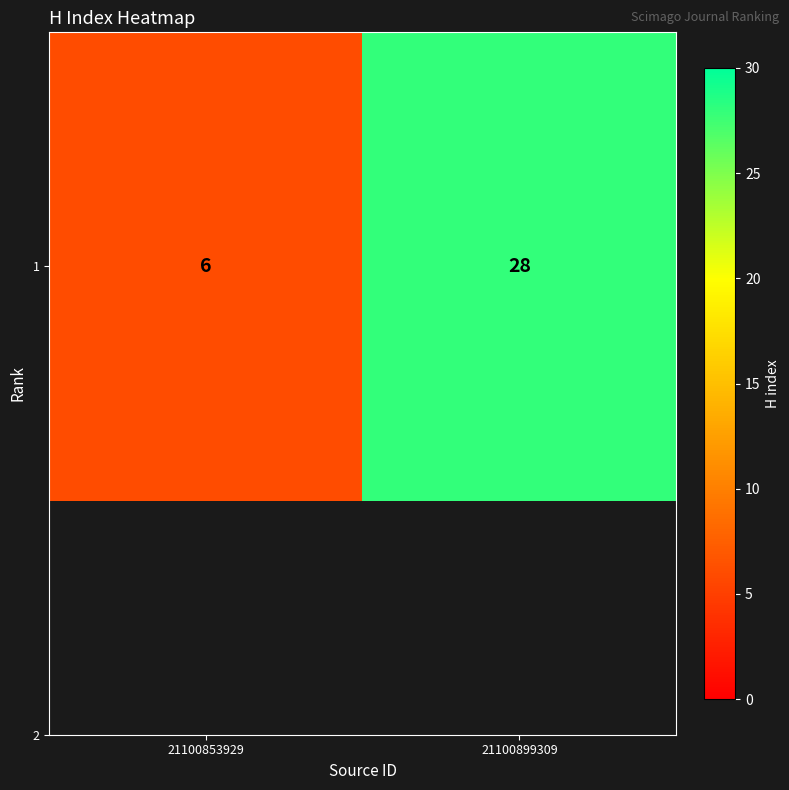

Reading left to right, transcribe all the data shown in this chart.

6	28